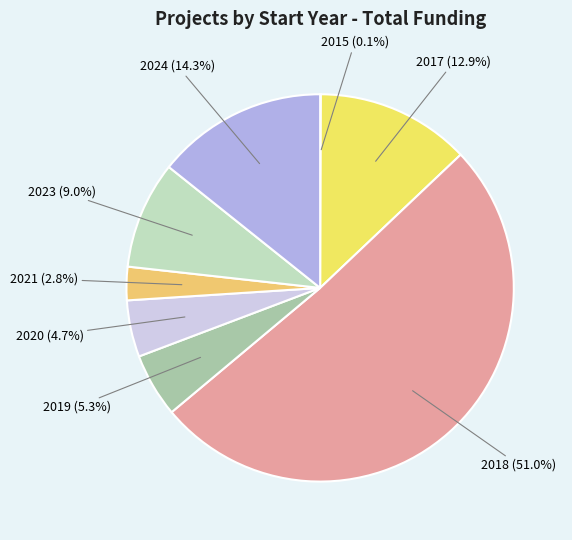

Which slice is the largest?

2018